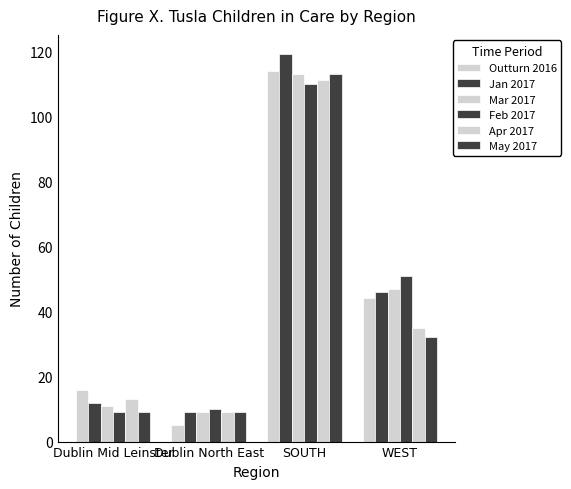

What is the value of the May 2017 bar at the 4th from the left?

32